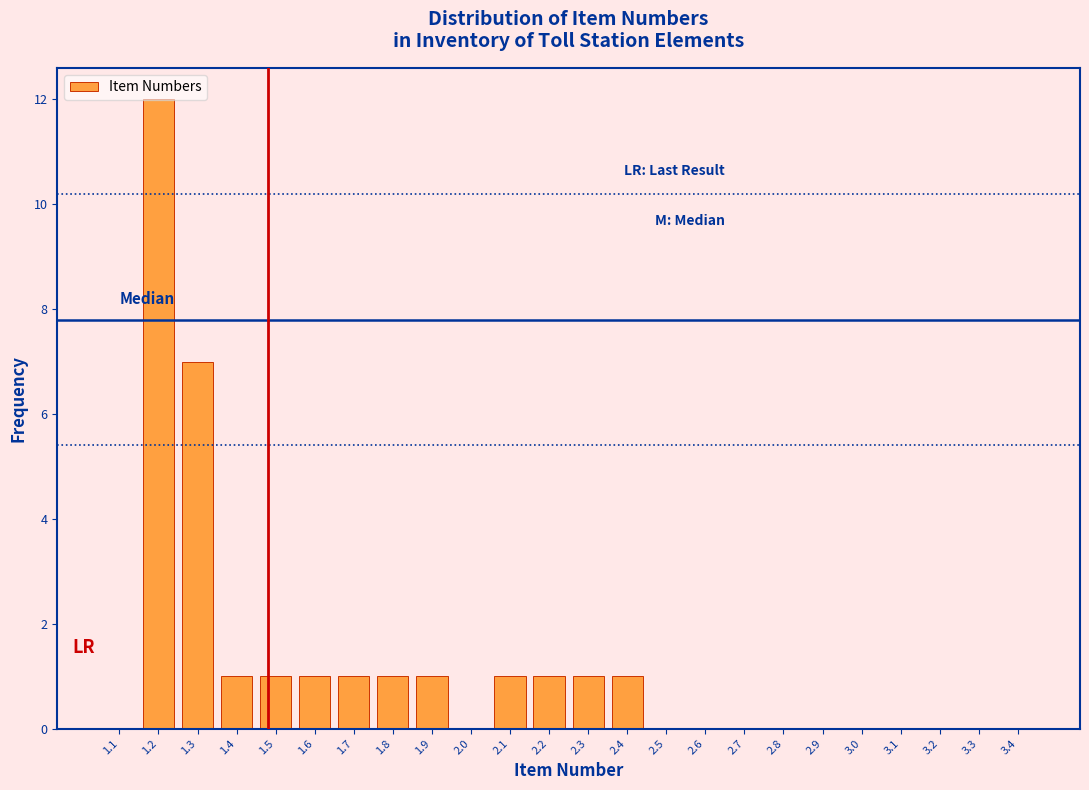

What is the maximum value shown in the chart?

12